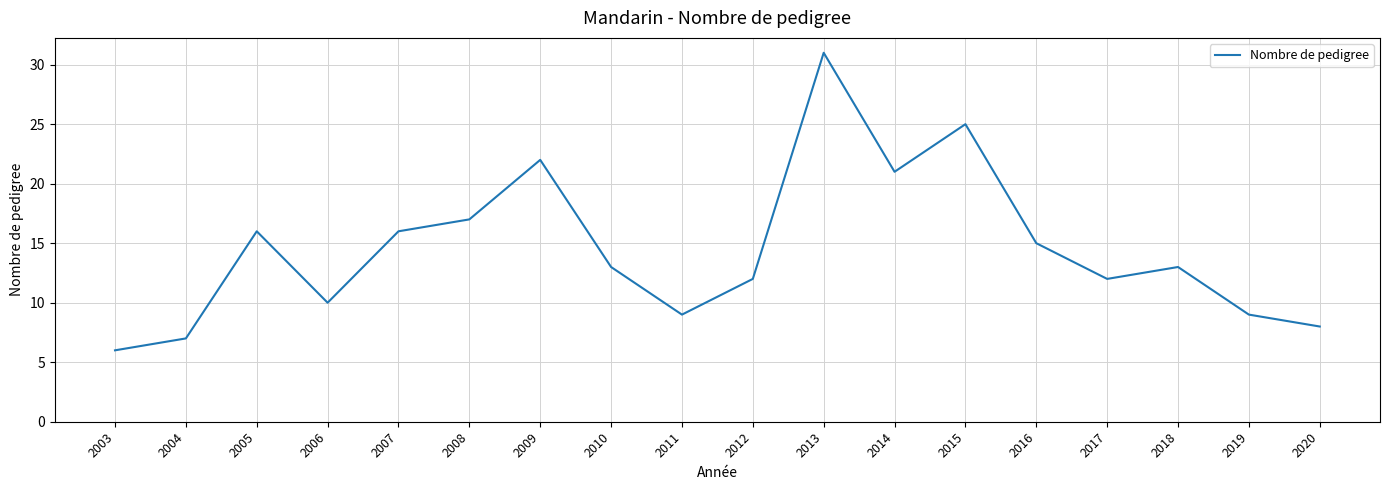

The value at 2006 is 17. True or false?

False